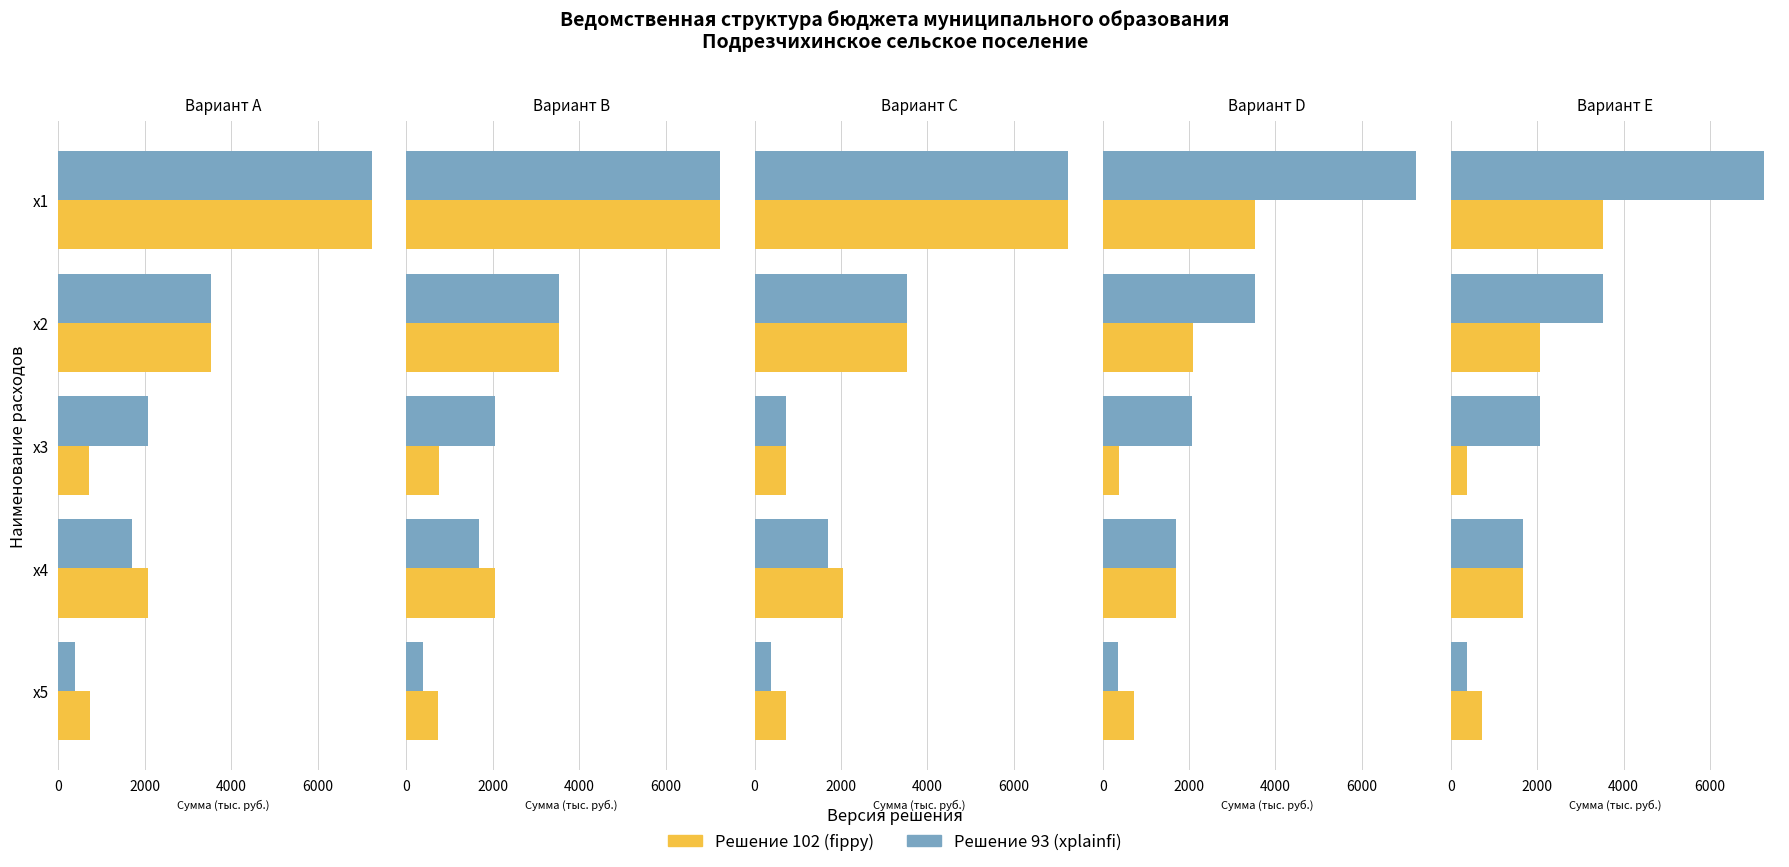

At how many categories does at least one series exceed 4817?

1